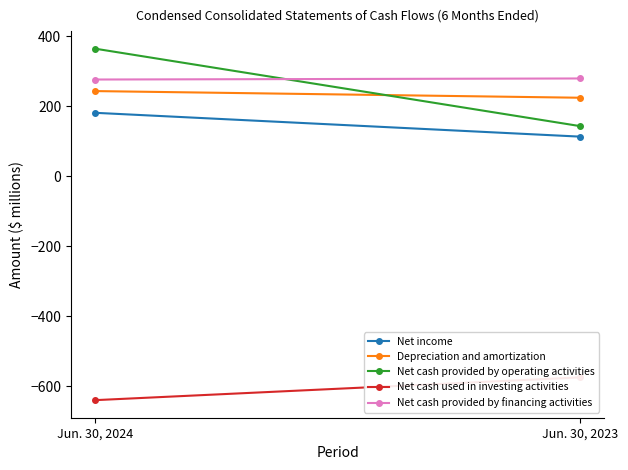

The value of Net cash provided by financing activities at Jun. 30, 2024 is 276. True or false?

True